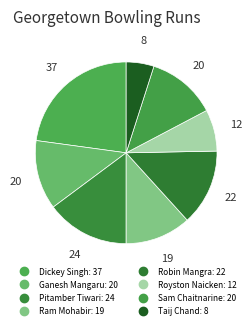

Between Pitamber Tiwari and Royston Naicken, which is larger?

Pitamber Tiwari